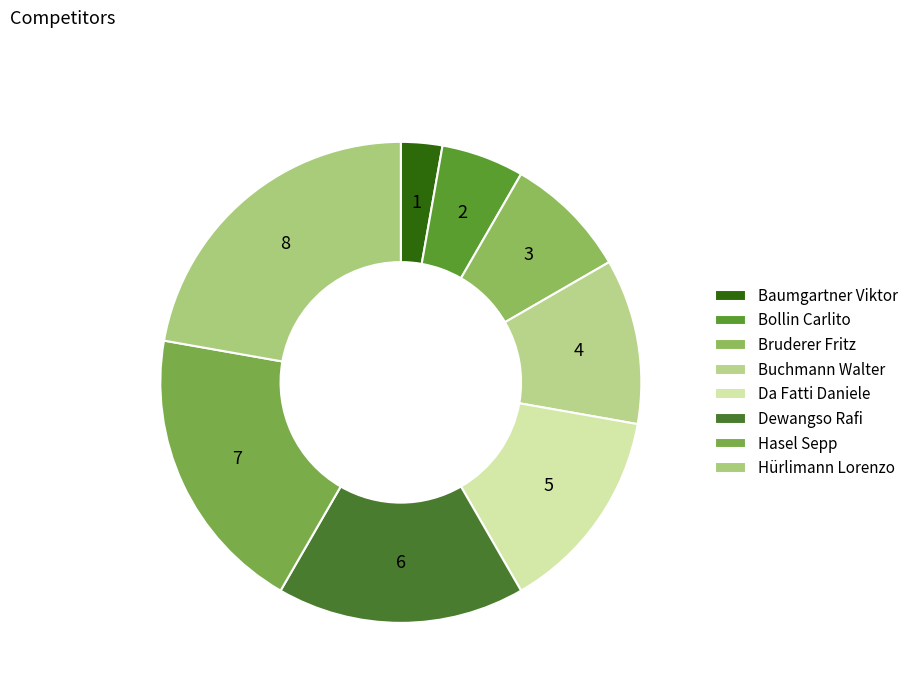

To the nearest percent, what portion does Bruderer Fritz represent?

8%